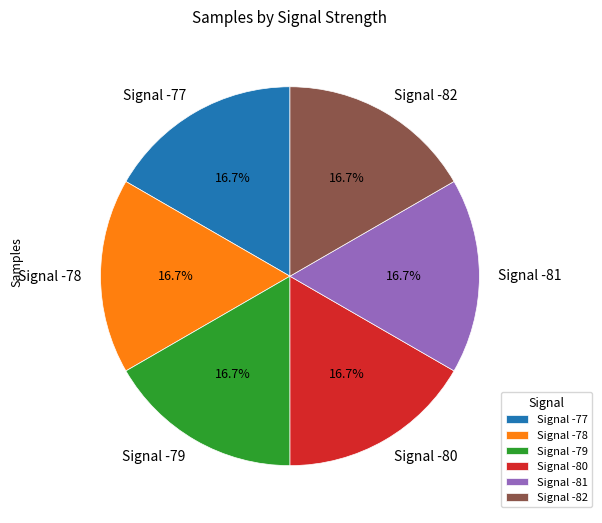

Does Signal -77 account for over 50% of the chart?

No